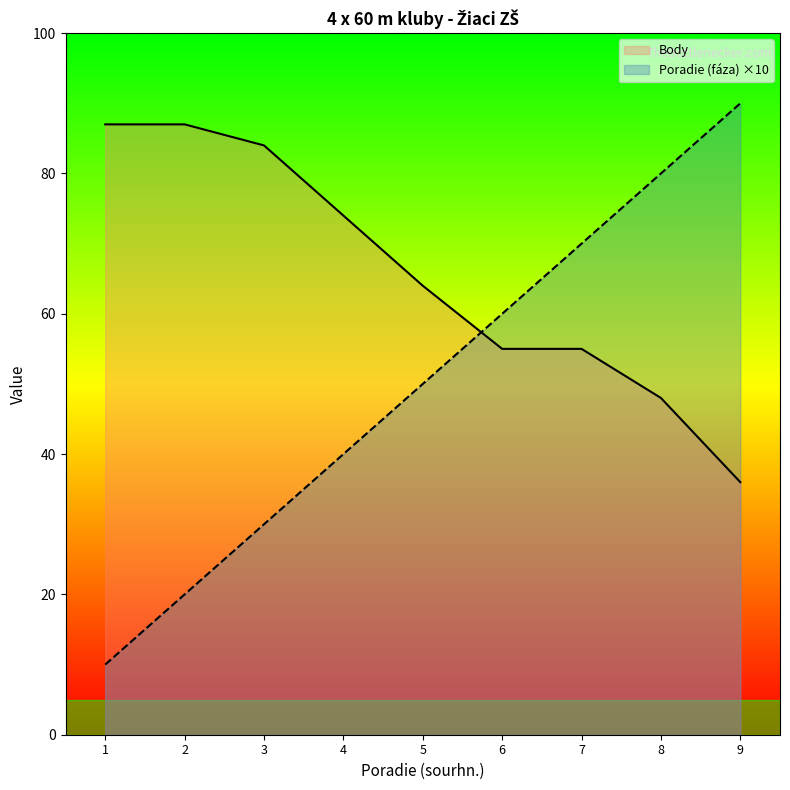

What is the total value across all series at 1?

97